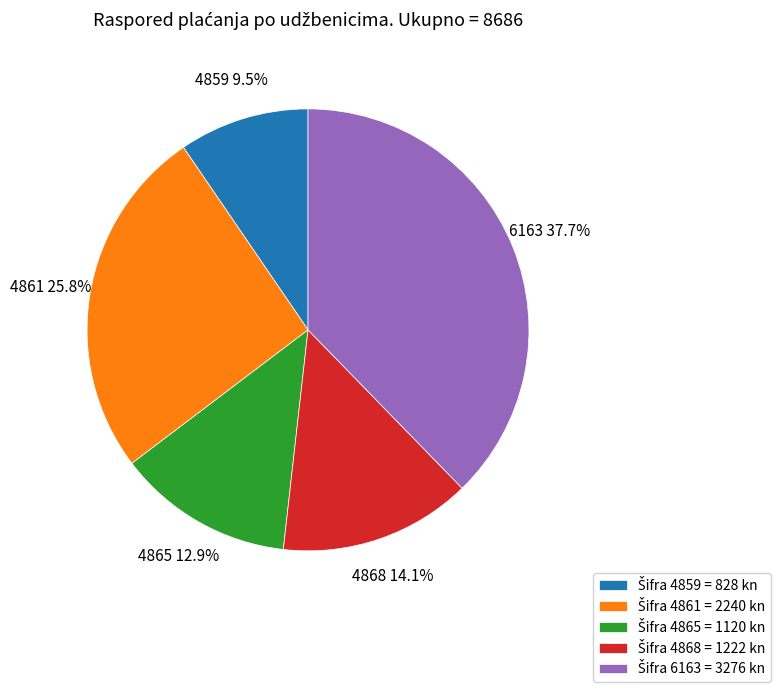

Is there a majority slice in this chart?

No